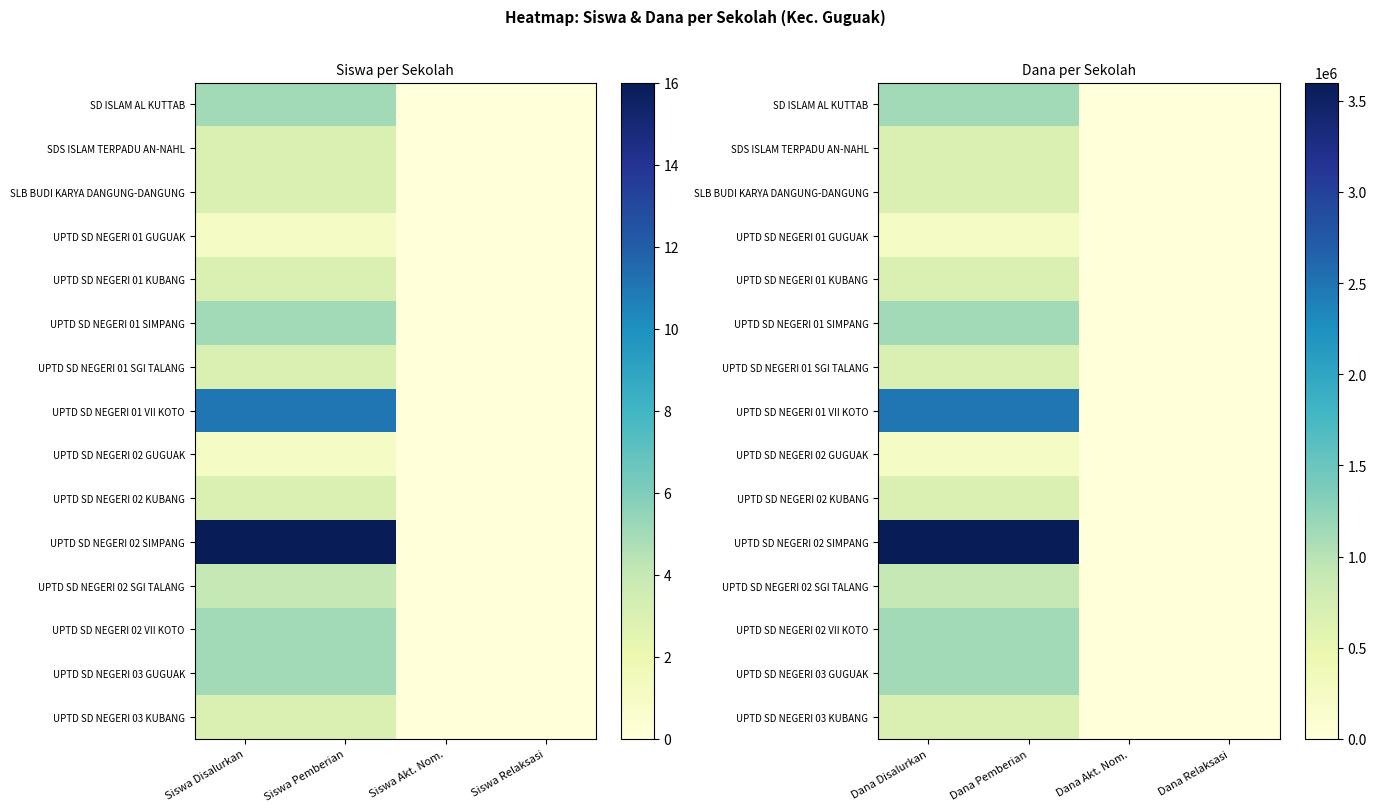

At which category is the sum across all series the highest?

Dana Disalurkan